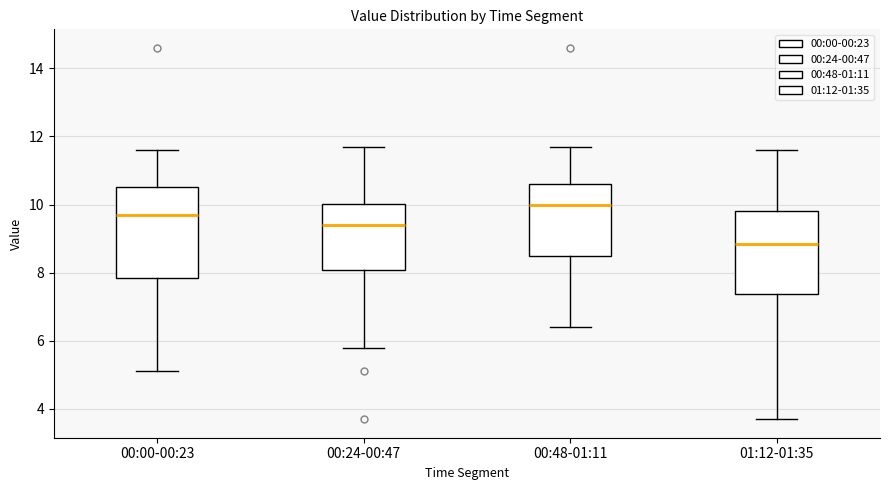

Which box's median line is the highest?

00:48-01:11